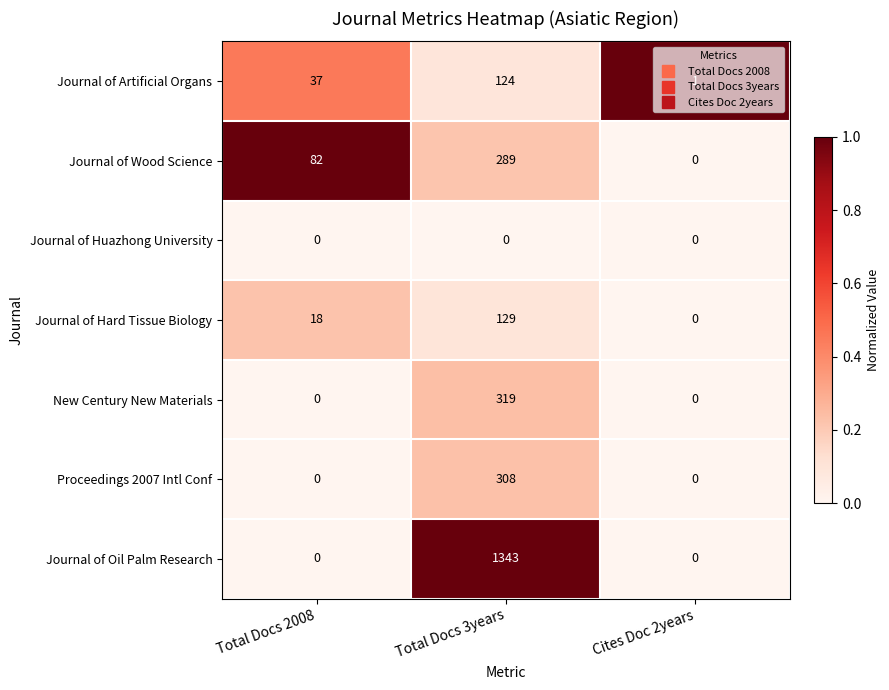

Which series has the widest spread of values?

Journal of Oil Palm Research